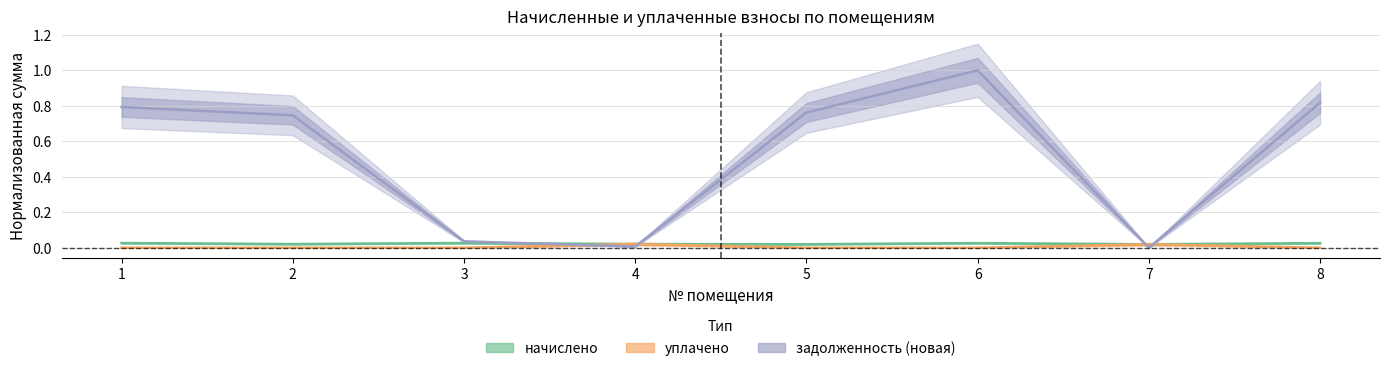

At which category is the sum across all series the highest?

6